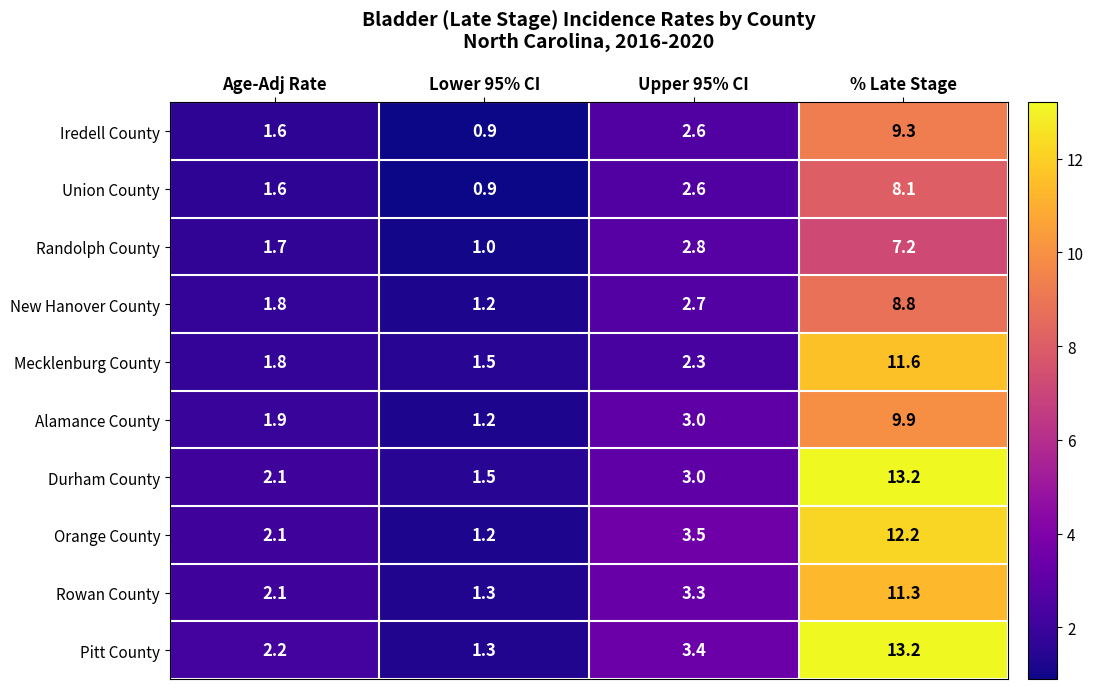

Rank the categories by Iredell County value from lowest to highest.

Lower 95% CI, Age-Adj Rate, Upper 95% CI, % Late Stage